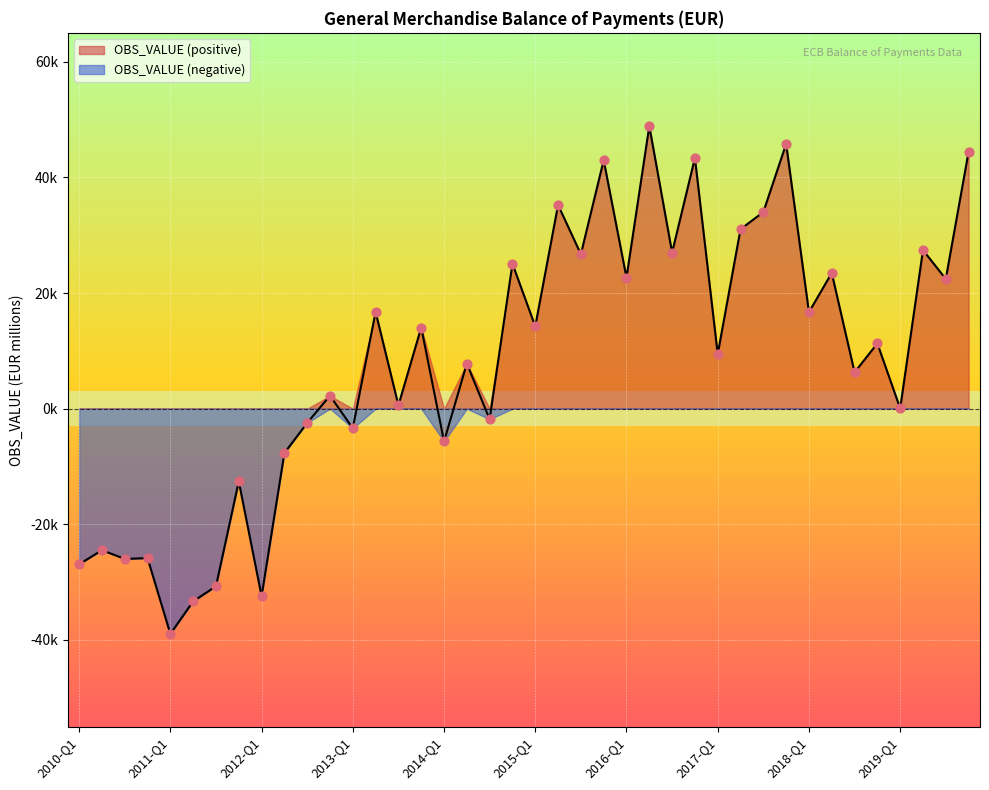

Which has a higher value, 2018-Q3 or 2012-Q1?

2018-Q3